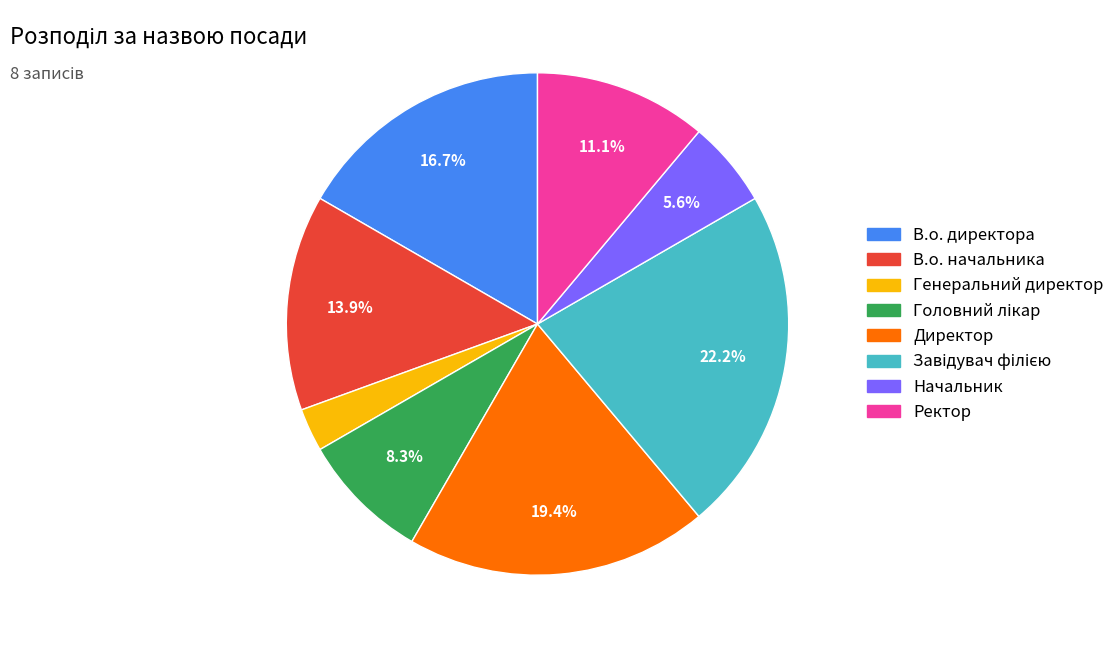

Combined, do Начальник and Директор account for over 50%?

No